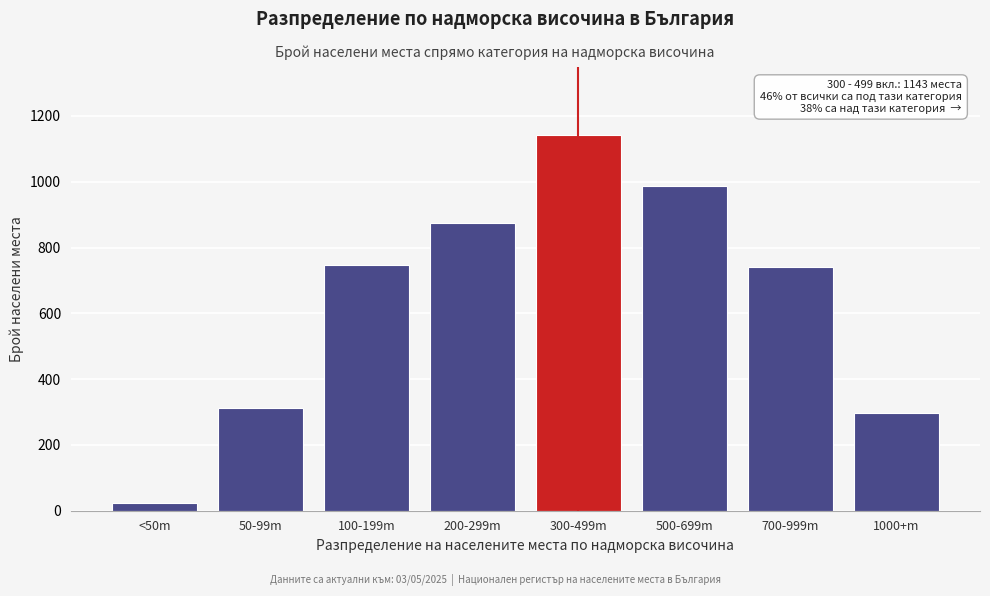

Reading right to left, what are all the values shown in this chart?

1000+m=298	700-999m=742	500-699m=987	300-499m=1143	200-299m=876	100-199m=748	50-99m=312	<50m=23